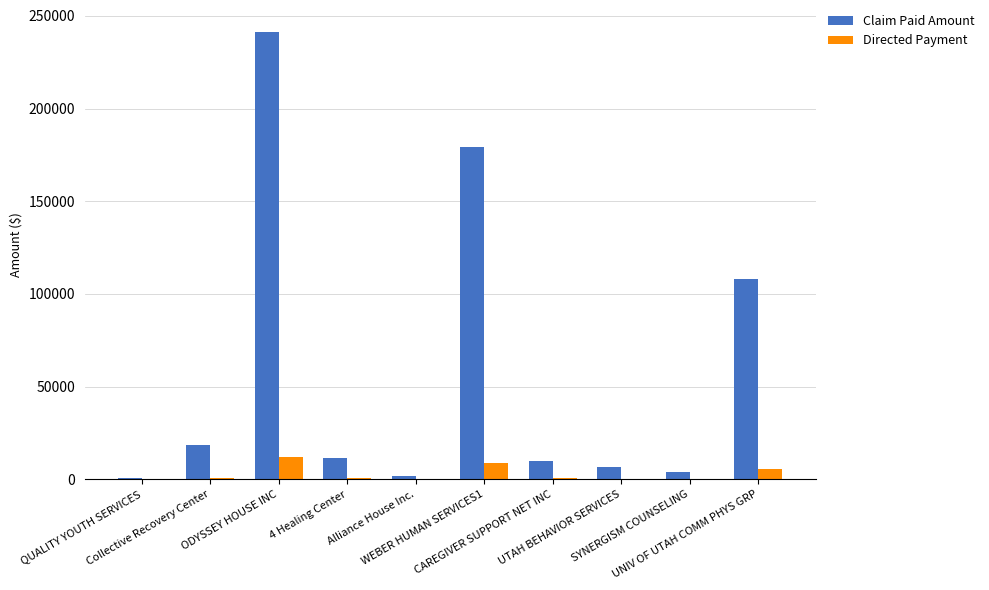

What is the maximum value for Claim Paid Amount?

241114.1